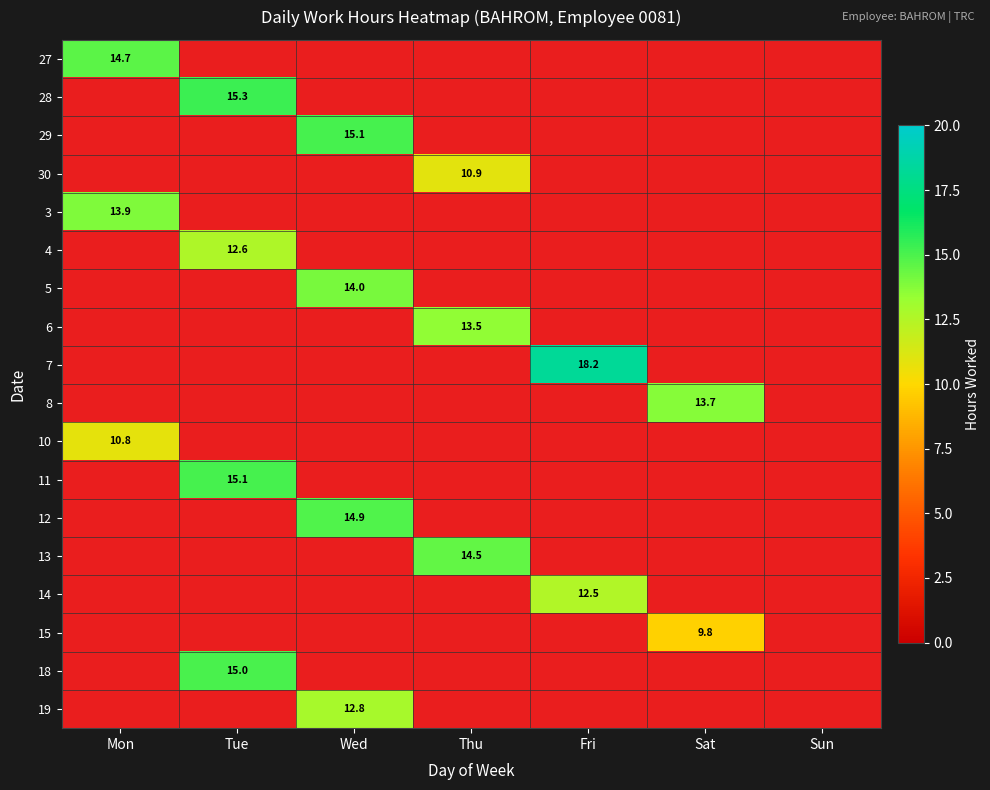

Count the number of data series in this chart.

18